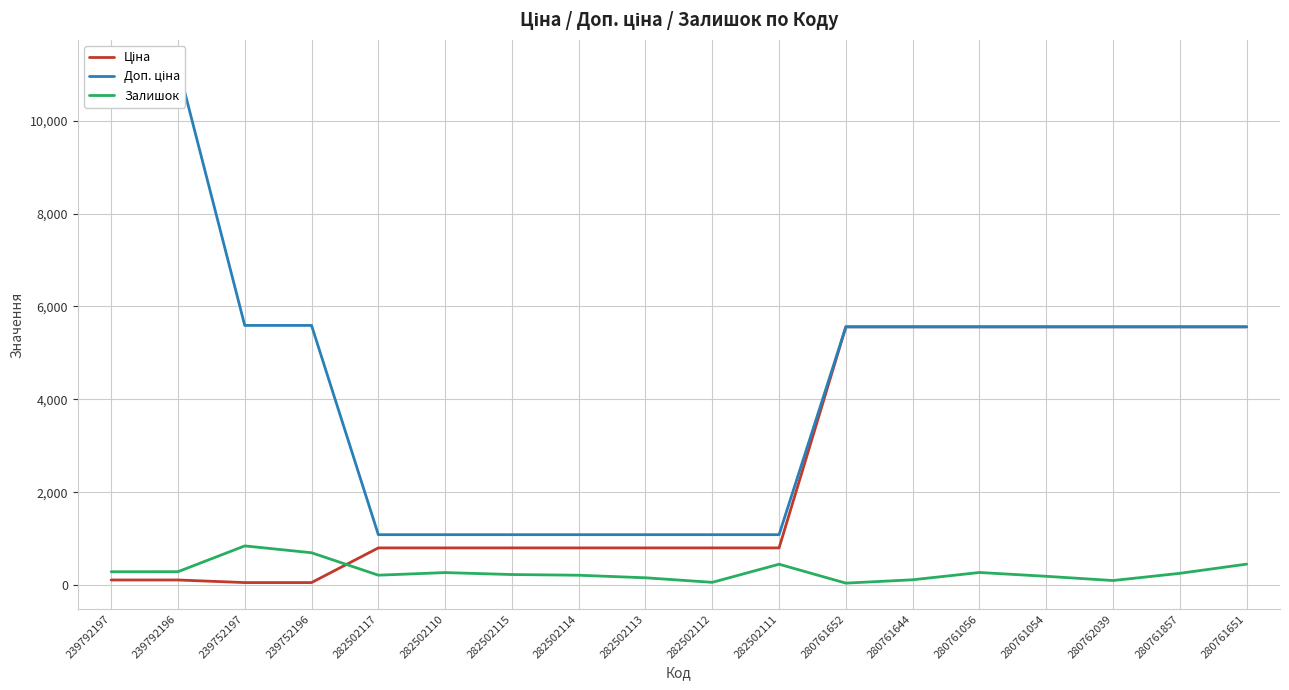

Is it true that Ціна equals 5560.3 at 280761056?

True